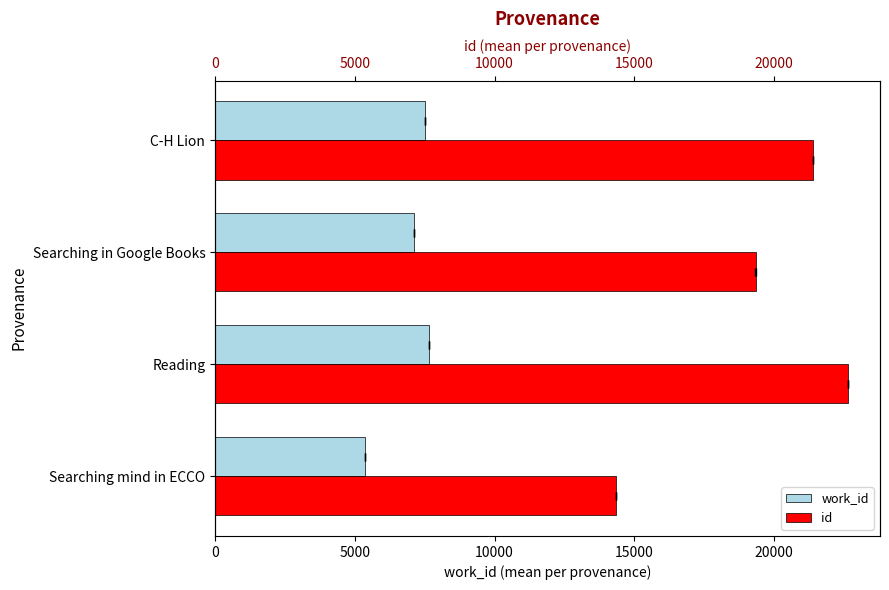

Which series has the largest total across all categories?

id